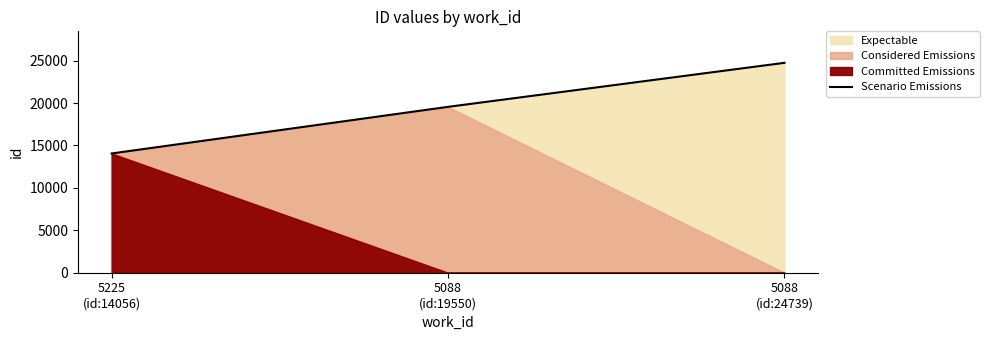

Reading left to right, extract all data points from this chart.

14056	19550	24739